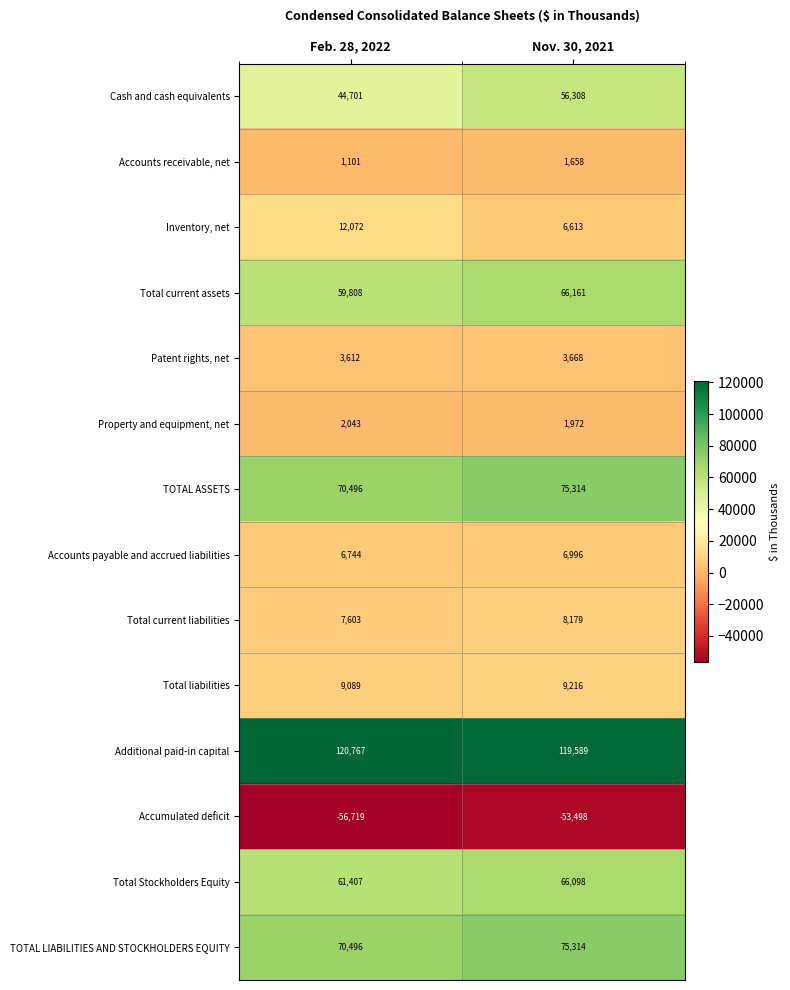

At which label is Cash and cash equivalents closest to 50504?

Feb. 28, 2022